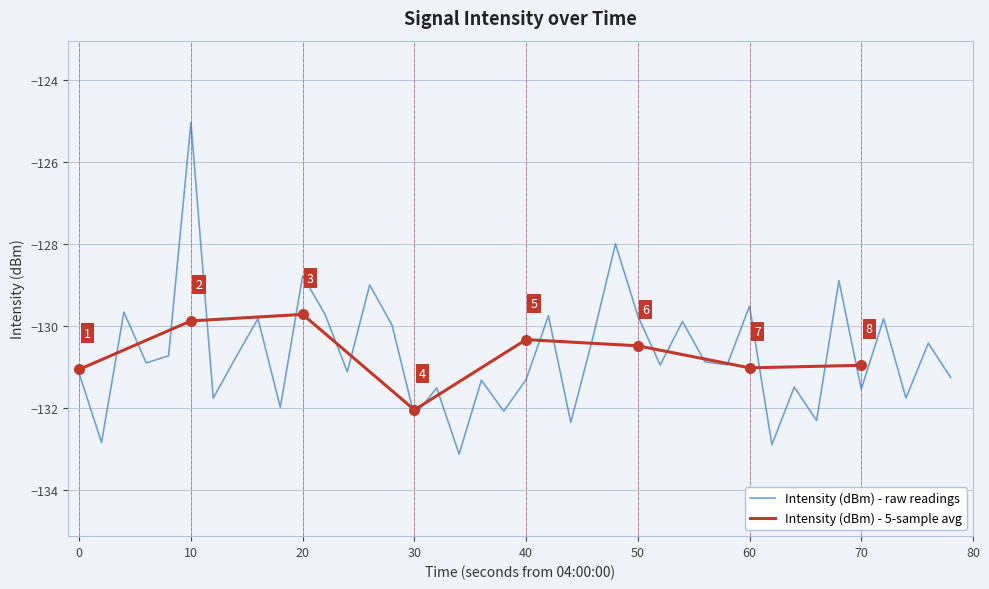

Which category has the highest value in the Intensity (dBm) - raw readings series?

10